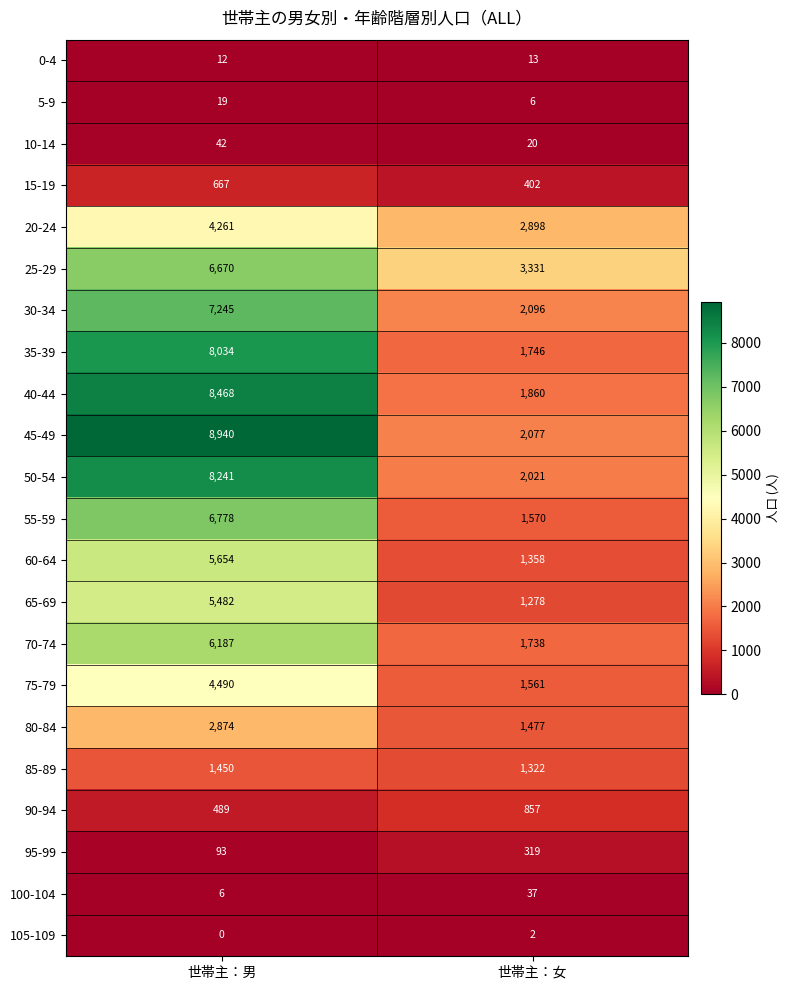

Rank the series by their maximum value, from highest to lowest.

45-49, 40-44, 50-54, 35-39, 30-34, 55-59, 25-29, 70-74, 60-64, 65-69, 75-79, 20-24, 80-84, 85-89, 90-94, 15-19, 95-99, 10-14, 100-104, 5-9, 0-4, 105-109